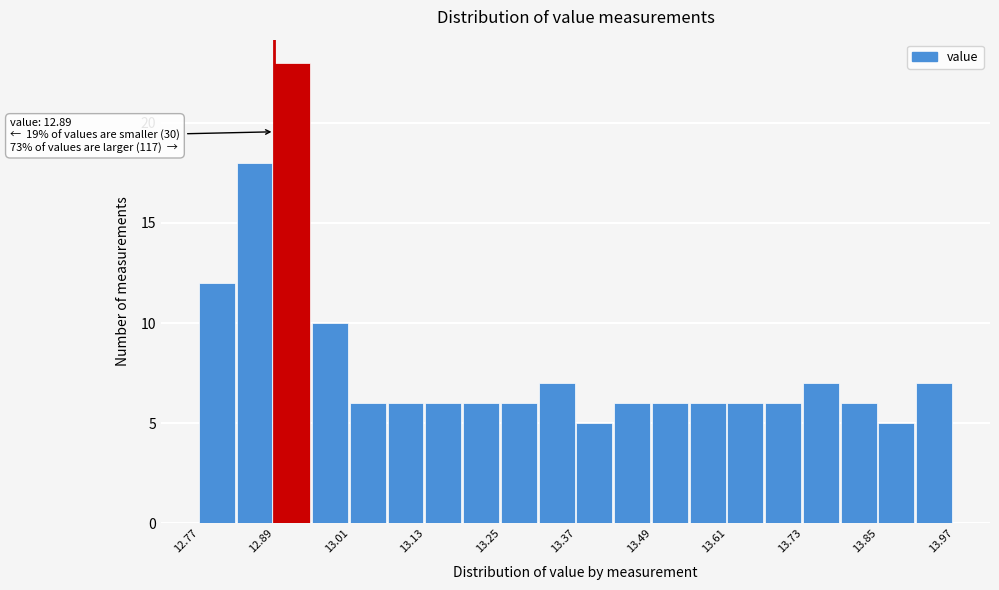

Around what value on the x-axis is the tallest bar? Give the approximate position of its centre, as read against the axis.

12.92